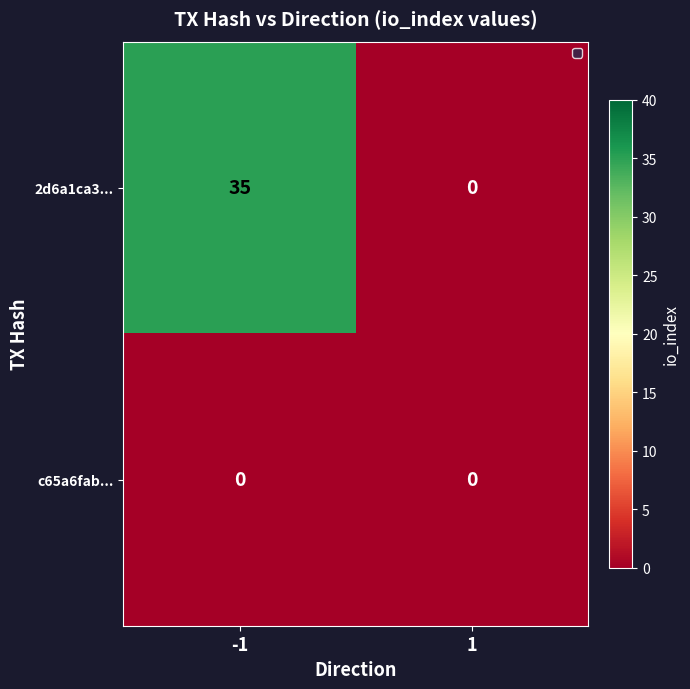

Which series has the largest total across all categories?

2d6a1ca3...